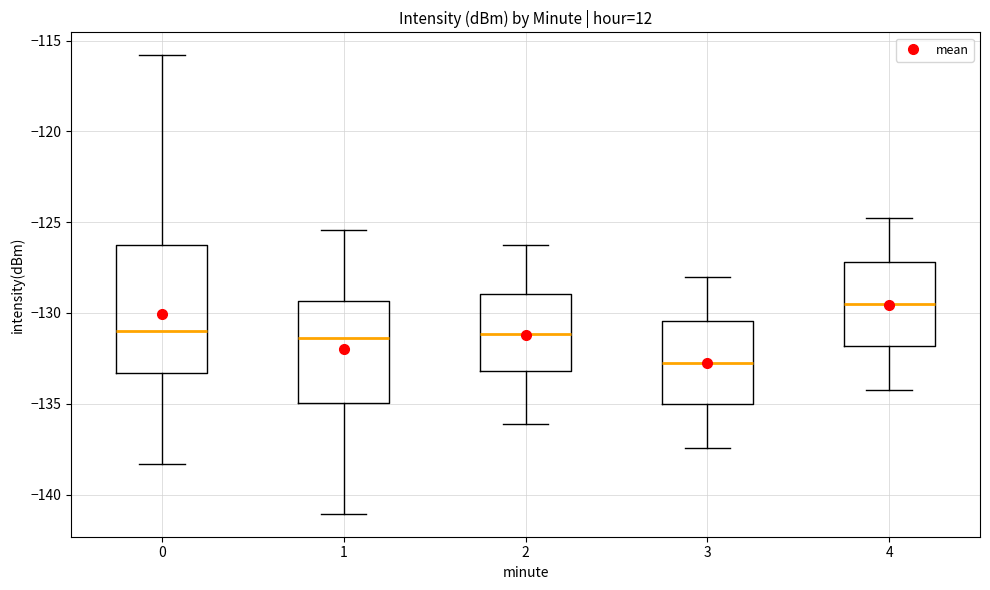

Reading left to right, transcribe this box plot: for each box, give where its median line is, the range the box spans, and where its two whiskers end, as read against the y-axis. The values are not printed on the chart, so give them approximately, as read against the axis.

0: median -131.0, box -133.5 to -126.5, whiskers -138.5 to -116.0
1: median -131.5, box -135.0 to -129.5, whiskers -141.0 to -125.5
2: median -131.0, box -133.0 to -129.0, whiskers -136.0 to -126.0
3: median -132.5, box -135.0 to -130.5, whiskers -137.5 to -128.0
4: median -129.5, box -132.0 to -127.0, whiskers -134.0 to -125.0